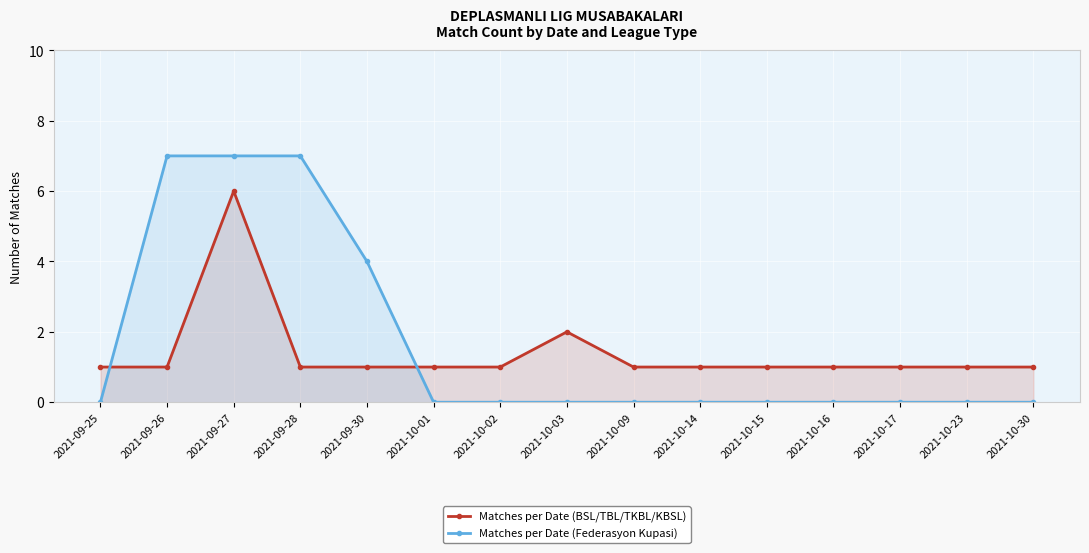

Rank the series at 2021-10-15 from lowest to highest value.

Matches per Date (Federasyon Kupasi), Matches per Date (BSL/TBL/TKBL/KBSL)